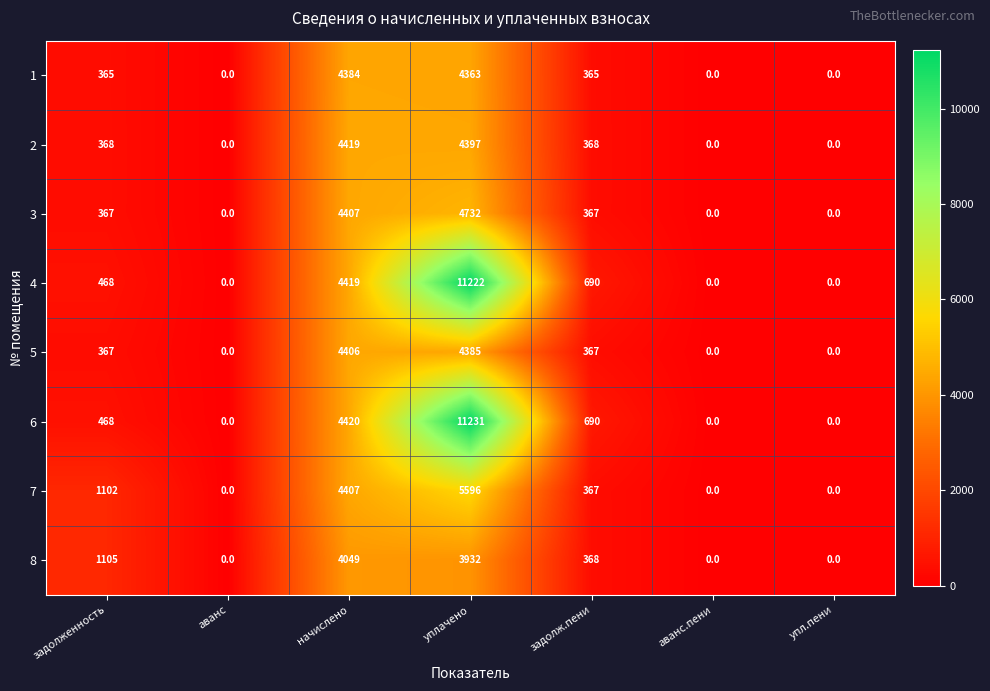

What is the difference between the highest and lowest values at задолженность?

740